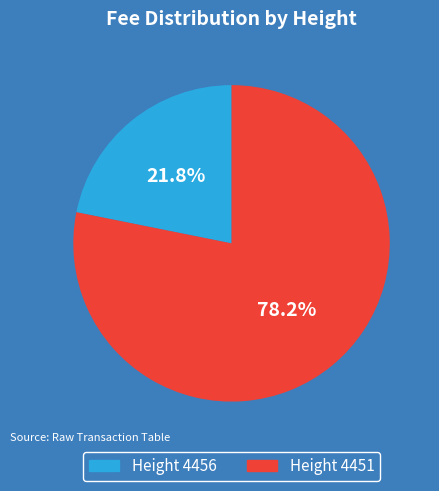

What is the total percentage of Height 4456 and Height 4451?

100.0%